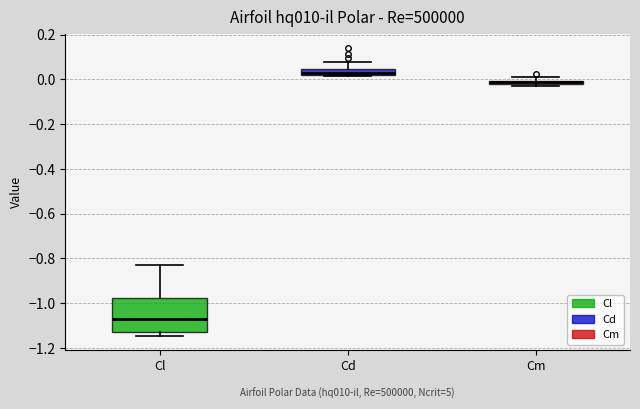

Which box is the tallest, from its lower edge to its upper edge?

Cl